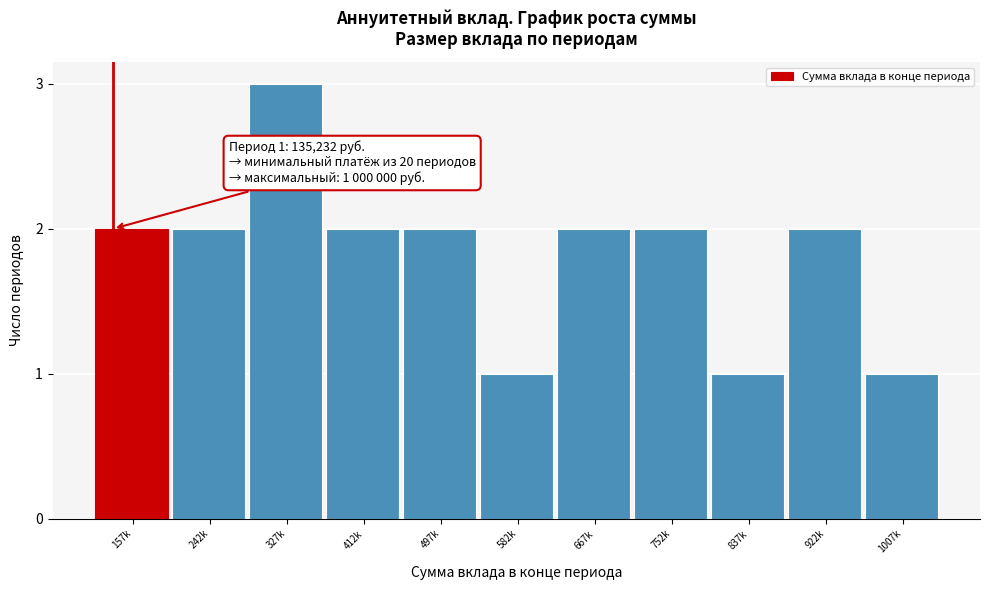

Reading left to right, list all the values displayed in this chart.

157k=2	242k=2	327k=3	412k=2	497k=2	582k=1	667k=2	752k=2	837k=1	922k=2	1007k=1